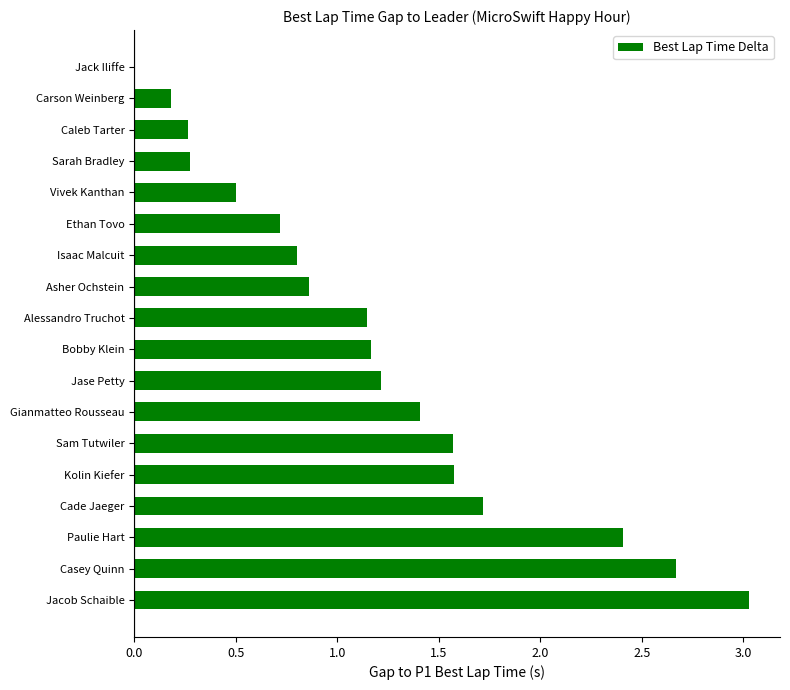

What is the change in value from Casey Quinn to Vivek Kanthan?

-2.2